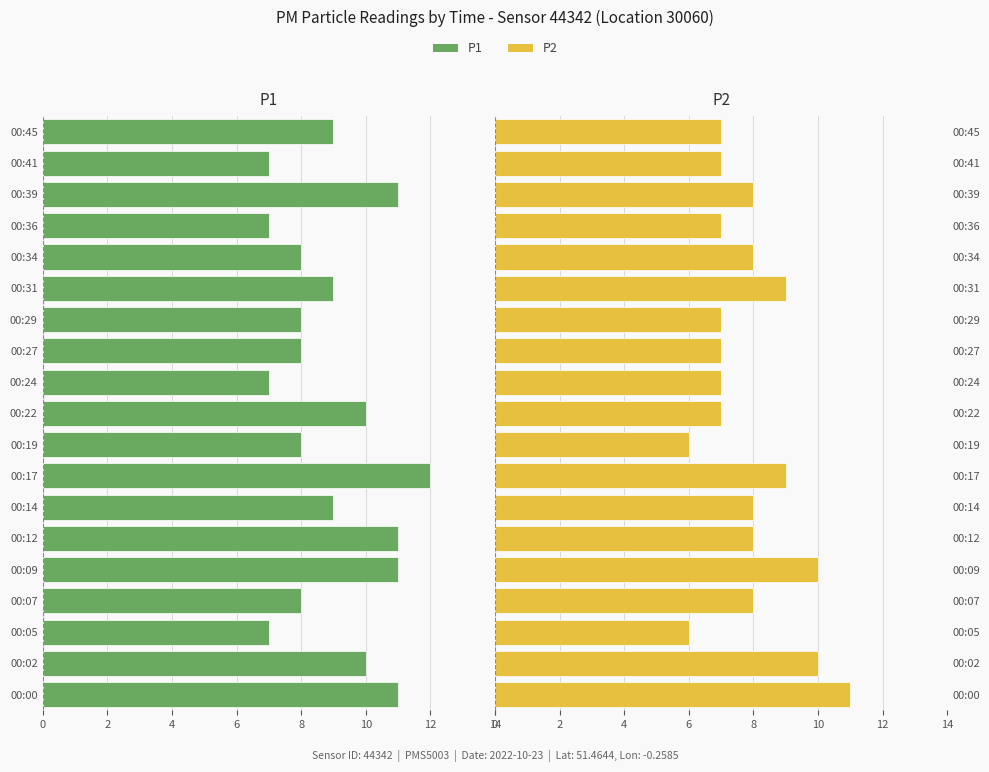

Rank the series at 00:24 from lowest to highest value.

P1, P2